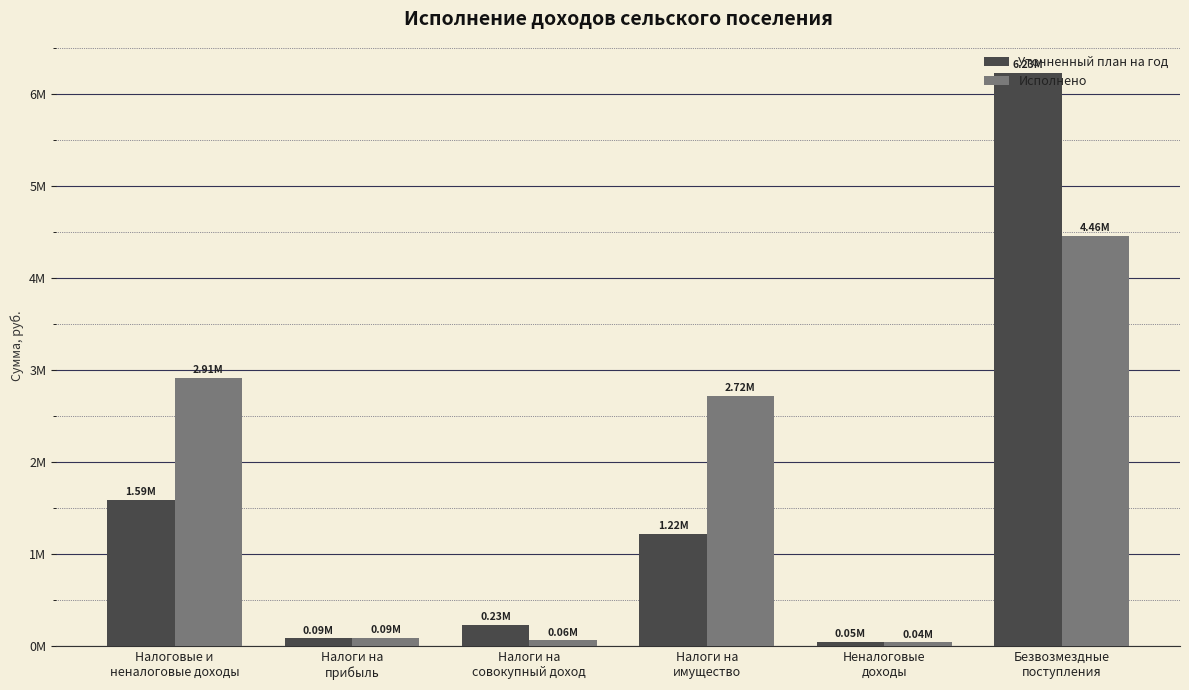

List the labels in order of Уточненный план на год value, largest first.

Безвозмездные
поступления, Налоговые и
неналоговые доходы, Налоги на
имущество, Налоги на
совокупный доход, Налоги на
прибыль, Неналоговые
доходы